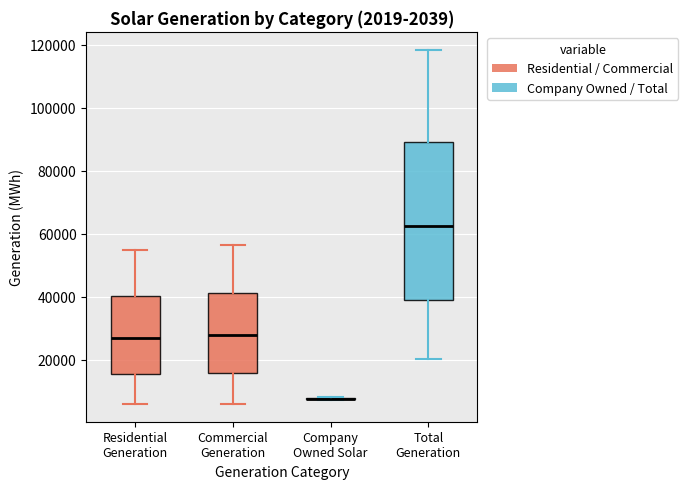

Comparing the boxes themselves (not the whiskers), which one is the tallest?

Total Generation